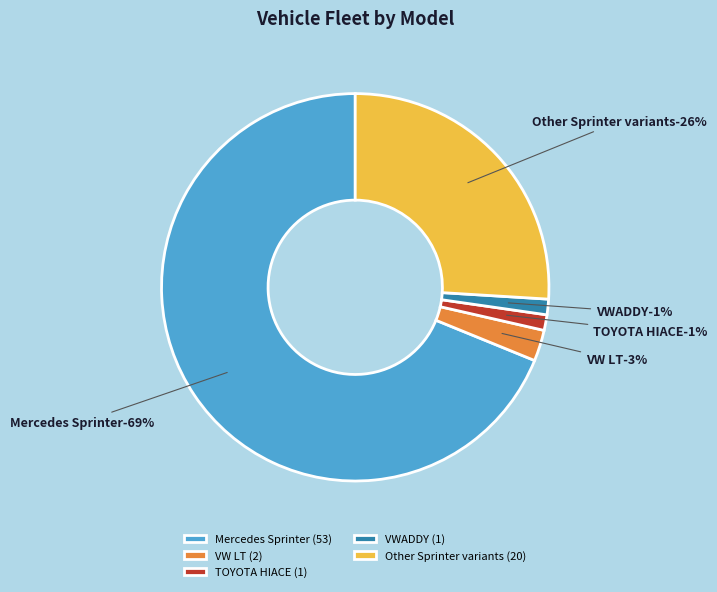

What is the majority slice?

Mercedes Sprinter